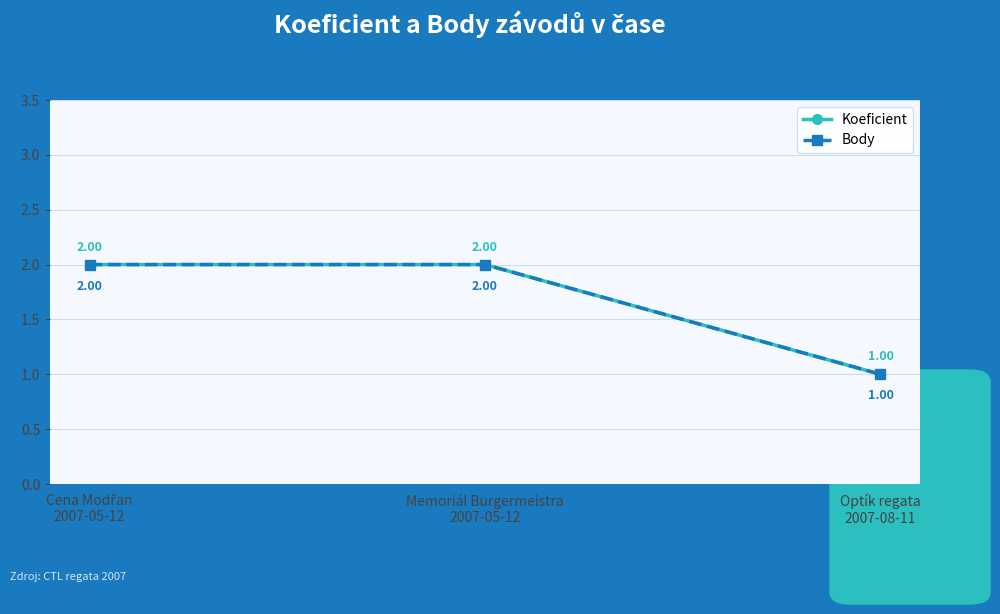

What is the label of the 3rd point from the right?

Cena Modřan
2007-05-12